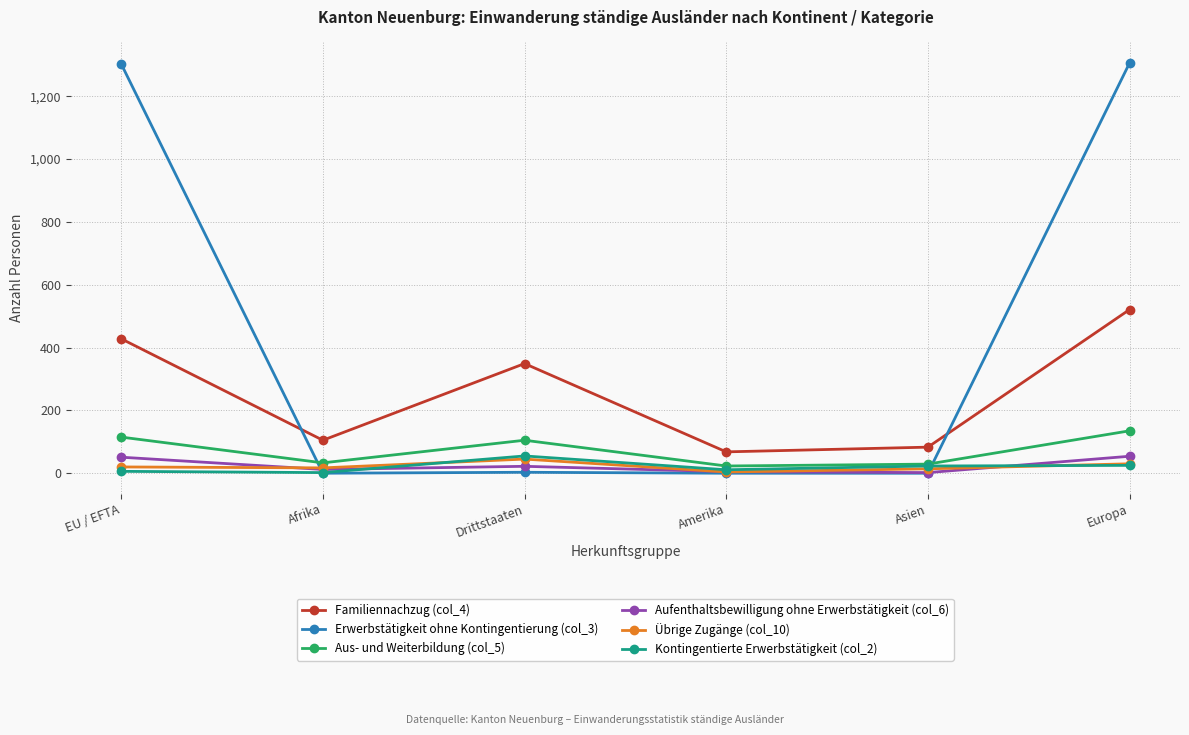

True or false: Erwerbstätigkeit ohne Kontingentierung (col_3) and Übrige Zugänge (col_10) intersect in this chart.

True